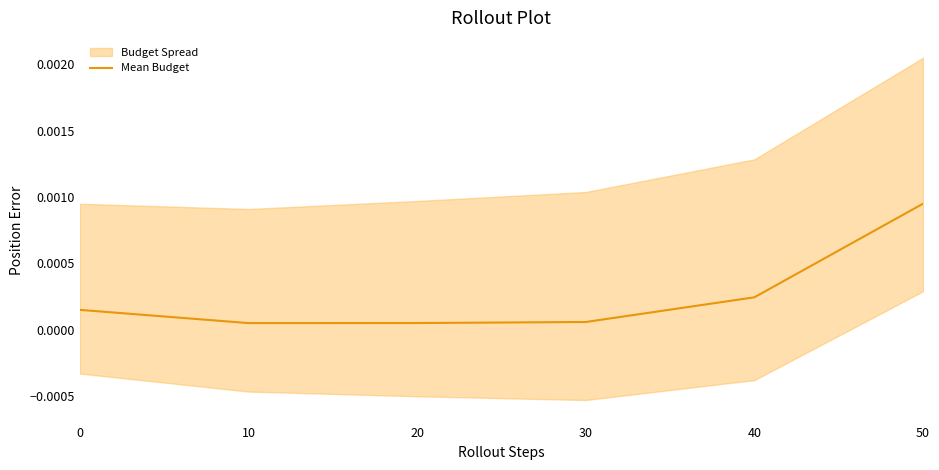

Is it true that the value at 40 is 0.0?

False